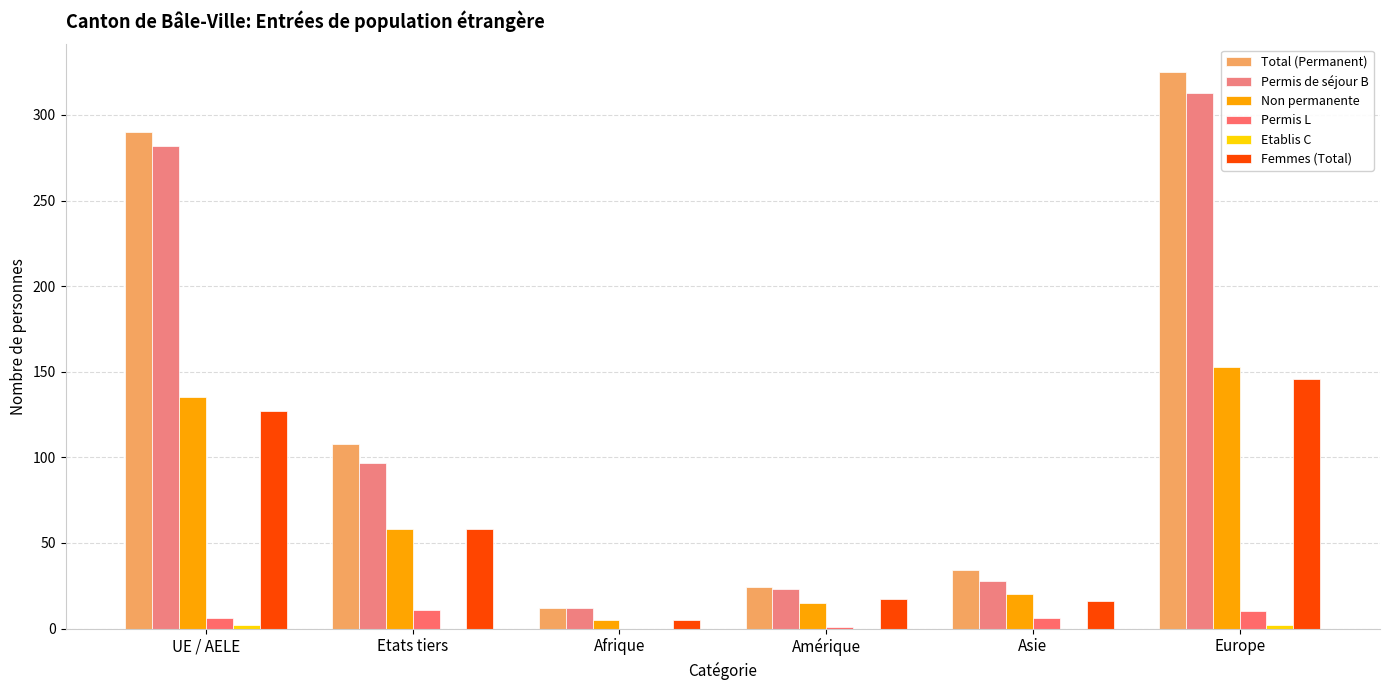

What is the total value across all series at Etats tiers?

332